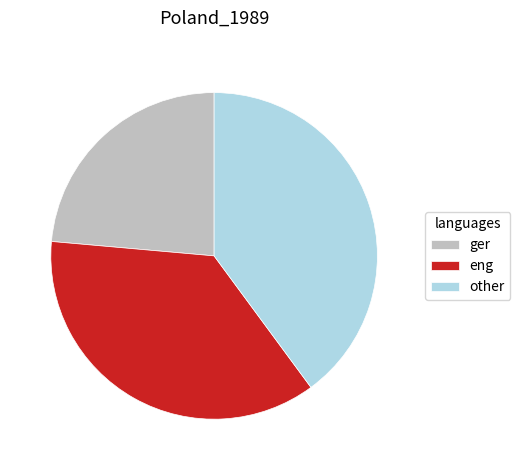

Which slice is the largest?

other